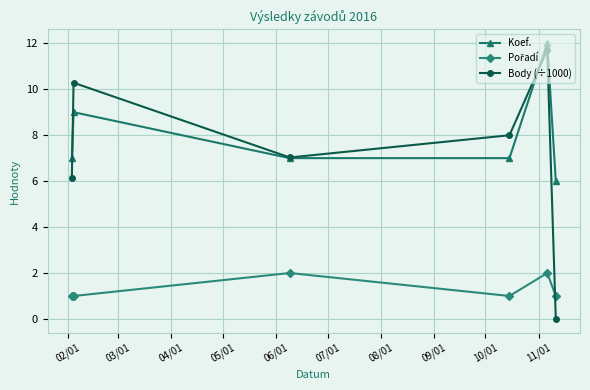

At how many categories does at least one series exceed 3?

6